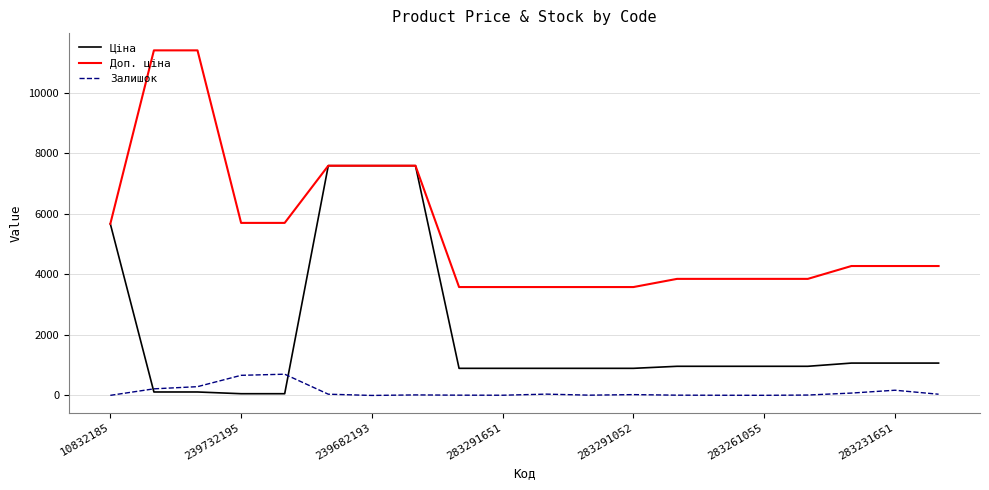

Rank the series by their average value, from lowest to highest.

Залишок, Ціна, Доп. ціна